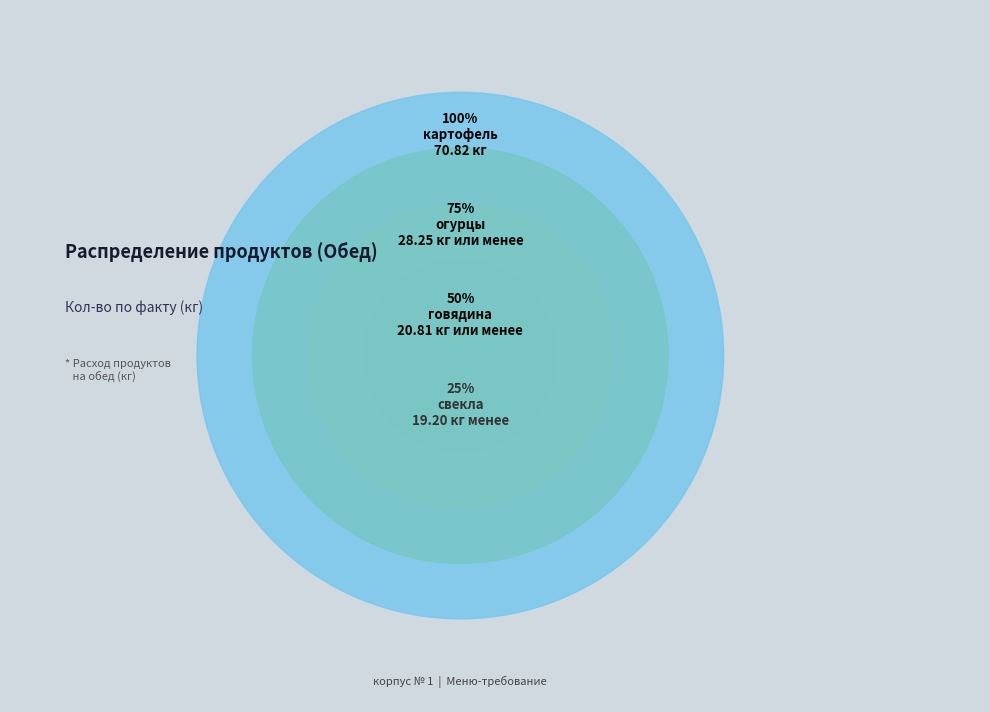

Approximately how many times larger is the value at огурцы compared to говядина?

1.4